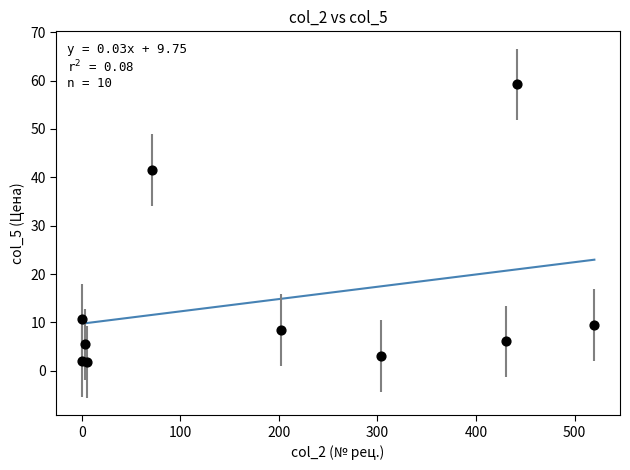

What Y value in the scatter plot is closest to 30?

41.5